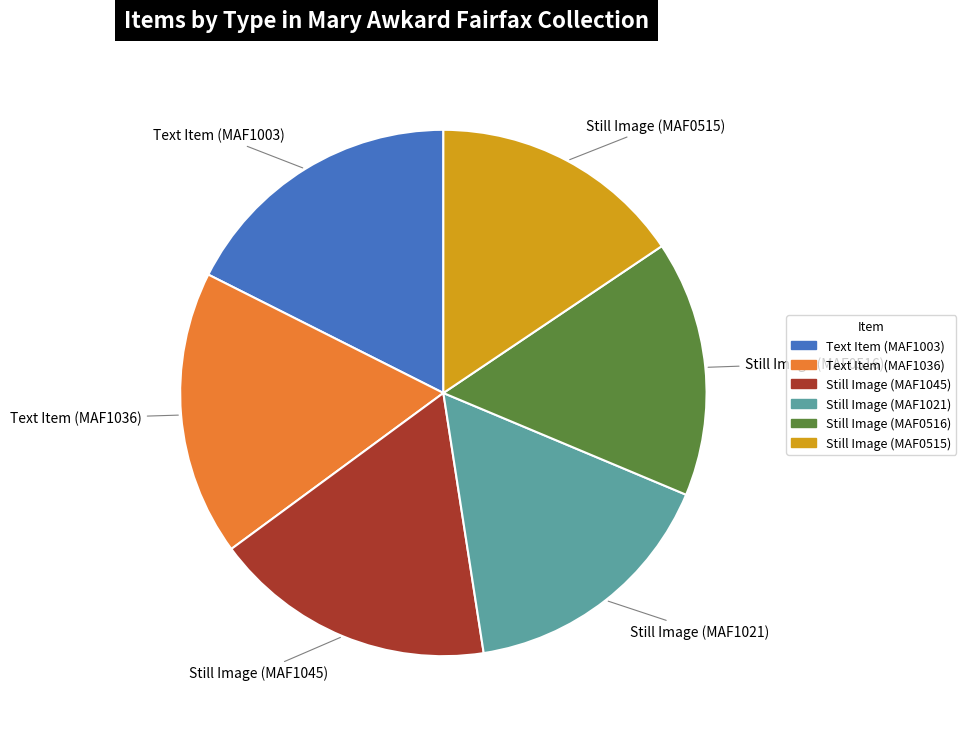

What is the ratio of the value at Text Item (MAF1003) to the value at Still Image (MAF0515)?

1.1